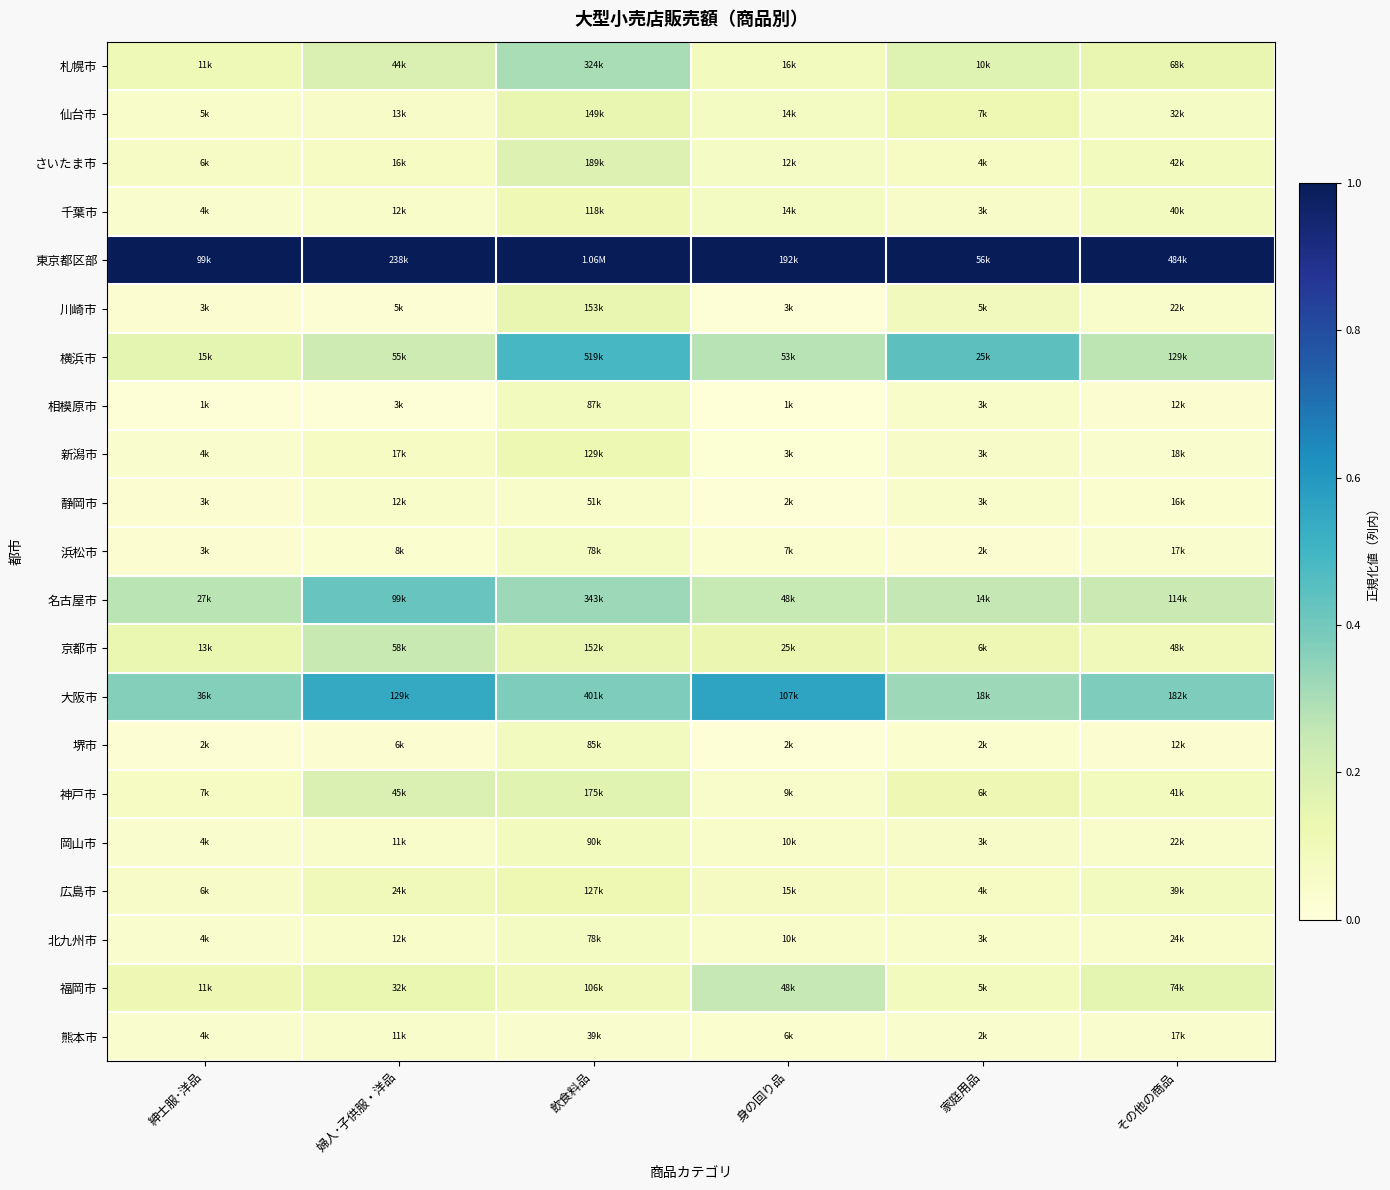

Which series has the largest total across all categories?

東京都区部